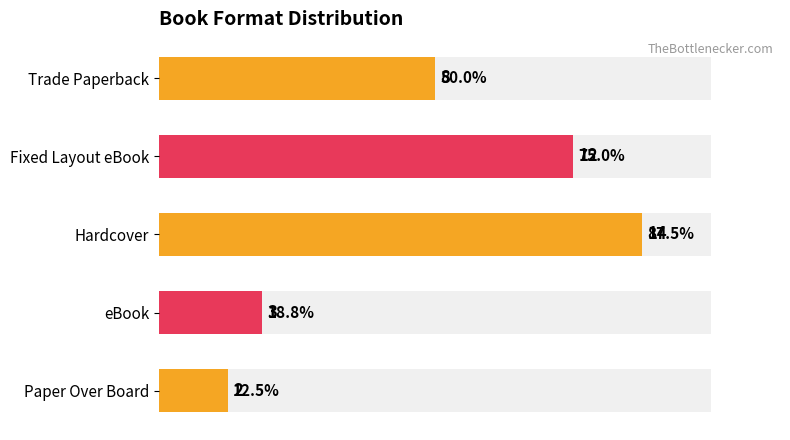

The value at Hardcover is 21. True or false?

False